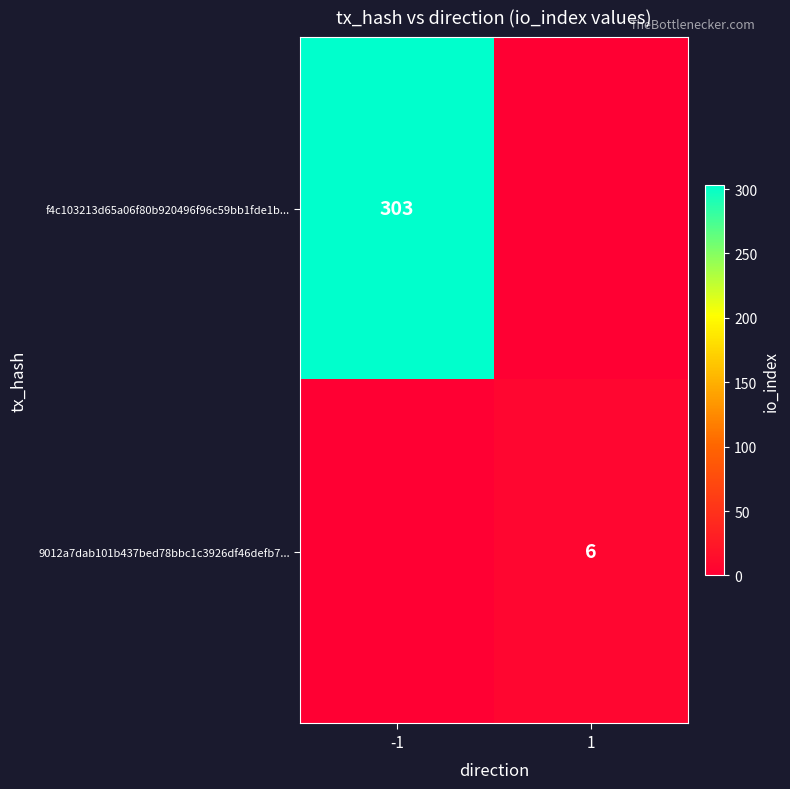

Is it true that 9012a7dab101b437bed78bbc1c3926df46defb7... equals 3 at 1?

False